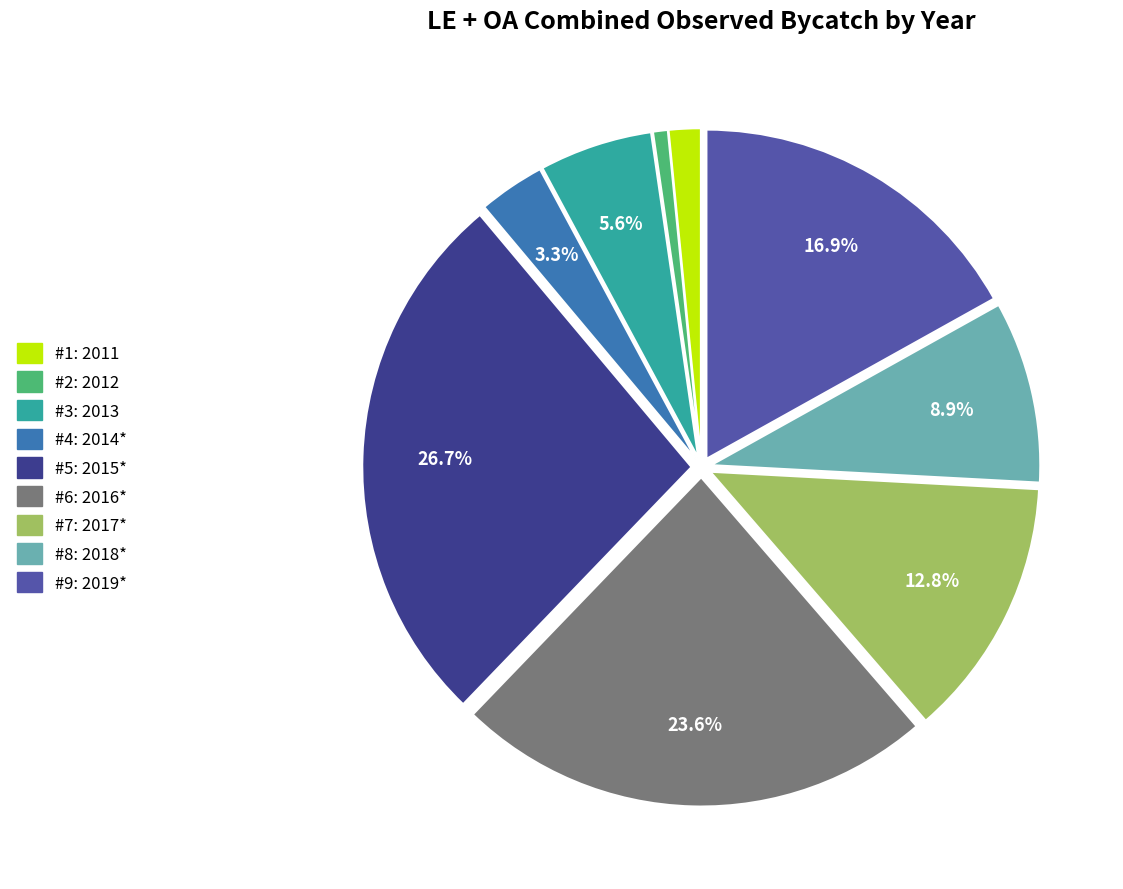

Is there a majority slice in this chart?

No